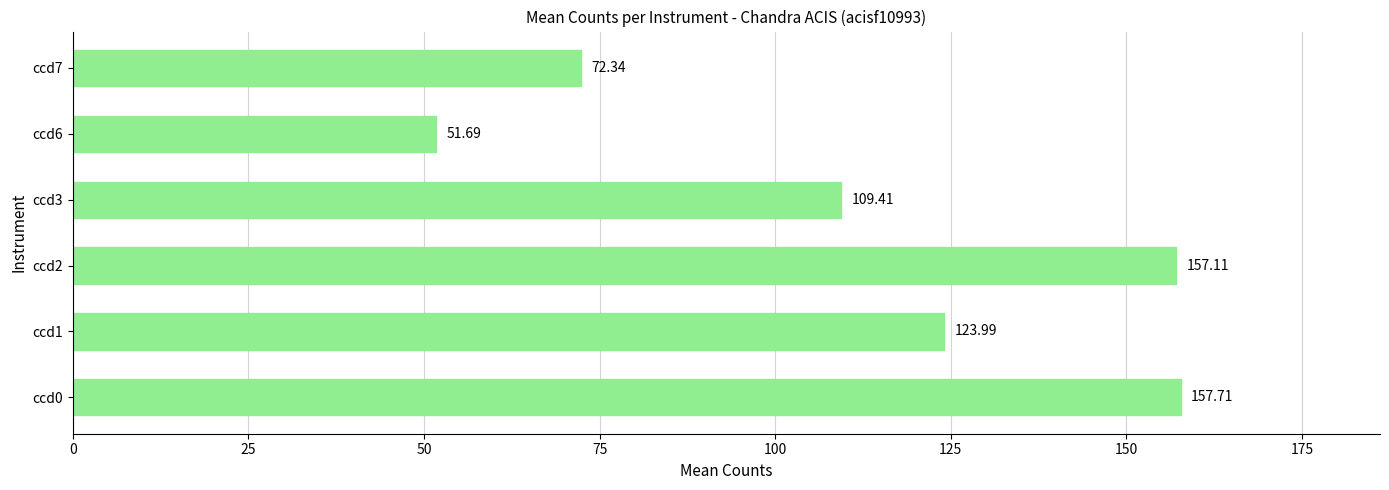

What is the maximum value shown in the chart?

157.7